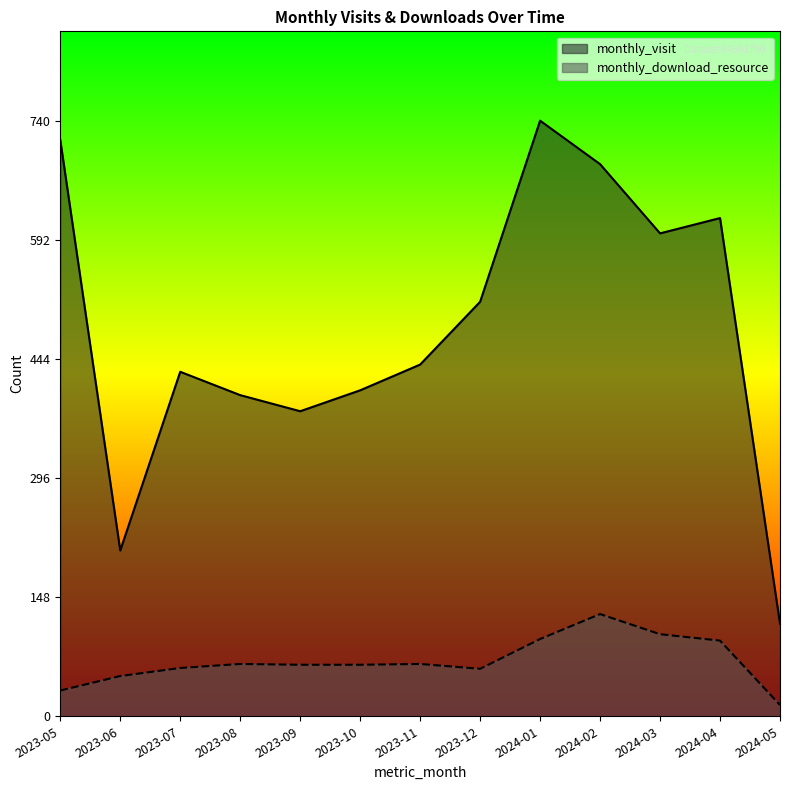

Which series has the largest total across all categories?

monthly_visit